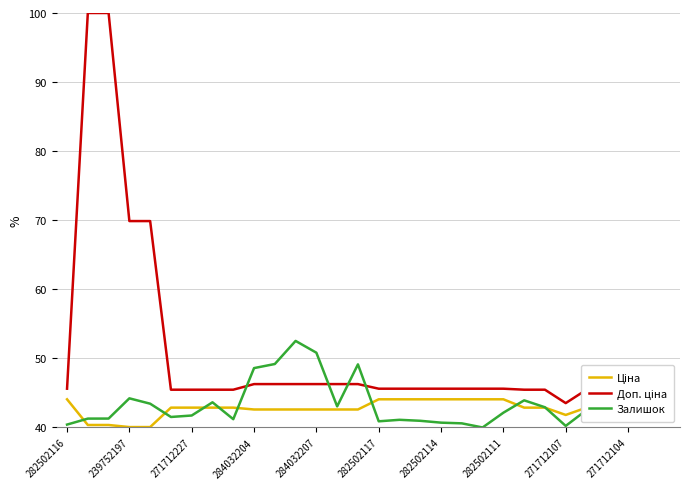

What is the maximum value shown in the chart?

100.0